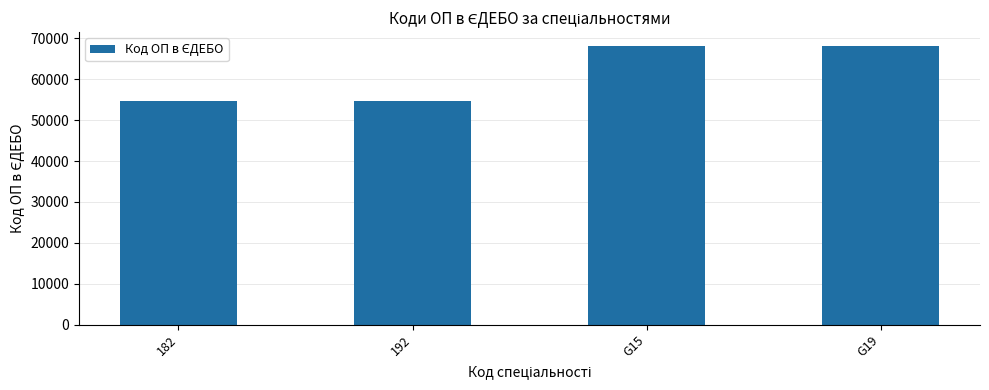

Does the chart contain stacked bars?

No